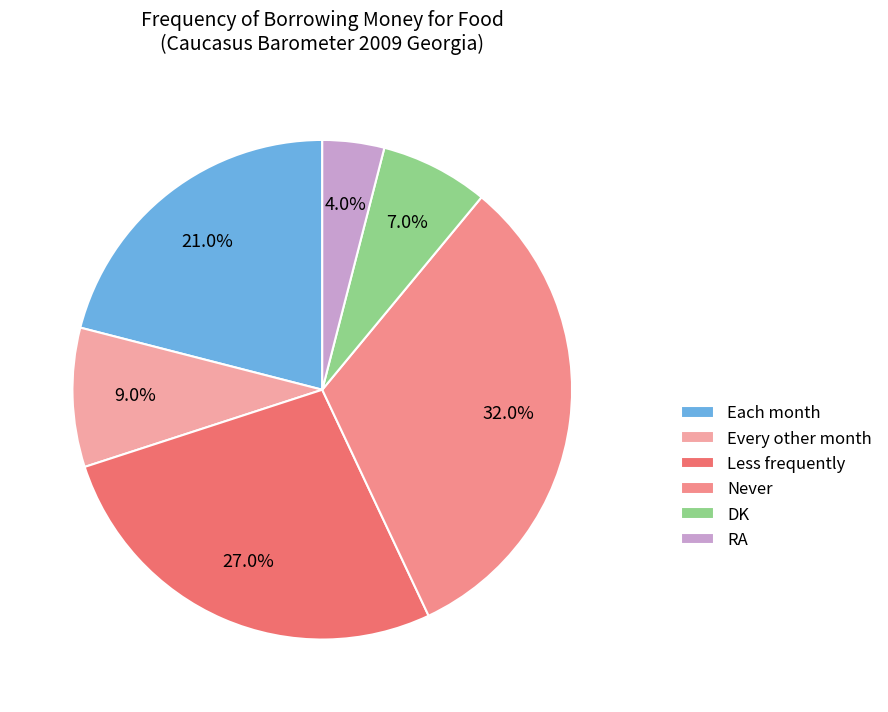

To the nearest percent, what is the difference between the Never and DK slice percentages?

25%